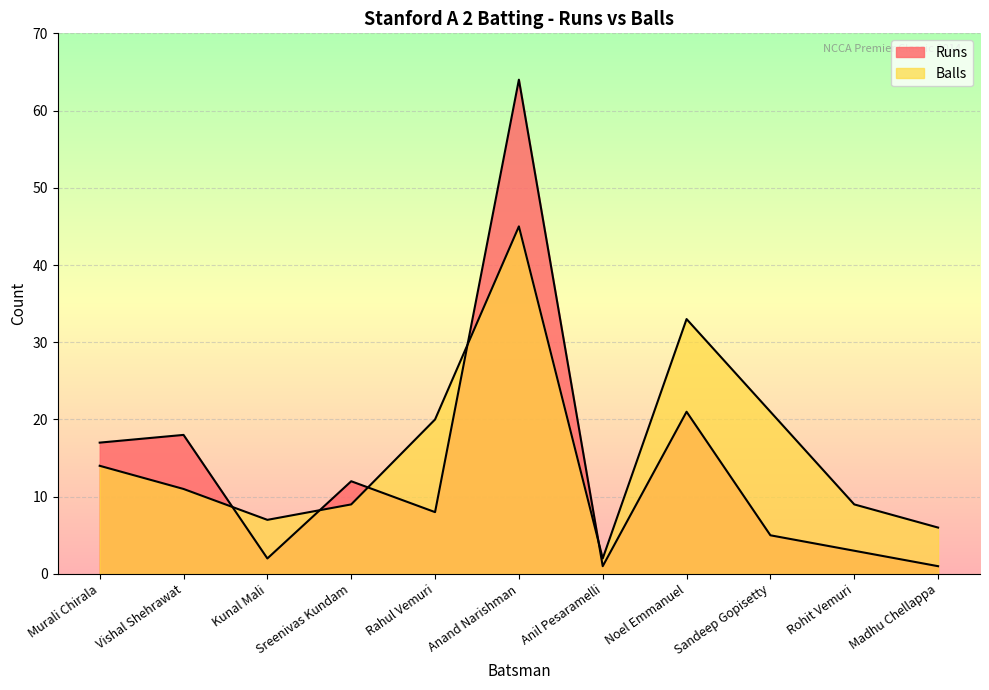

What is the average value of the Runs series?

14